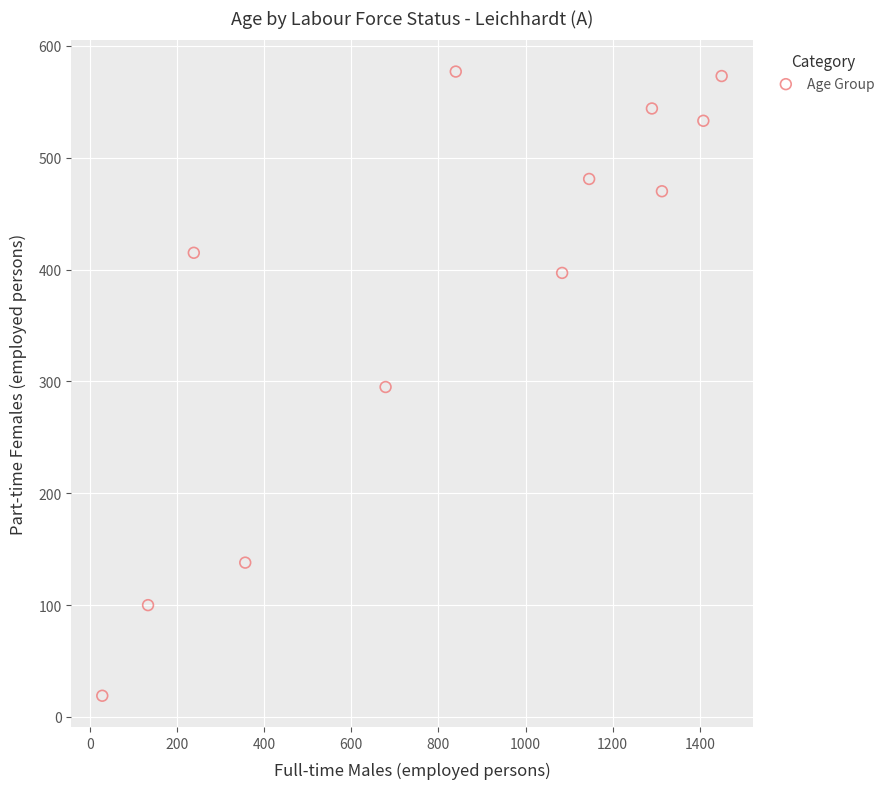

What is the range of X values (max minus min)?

1421